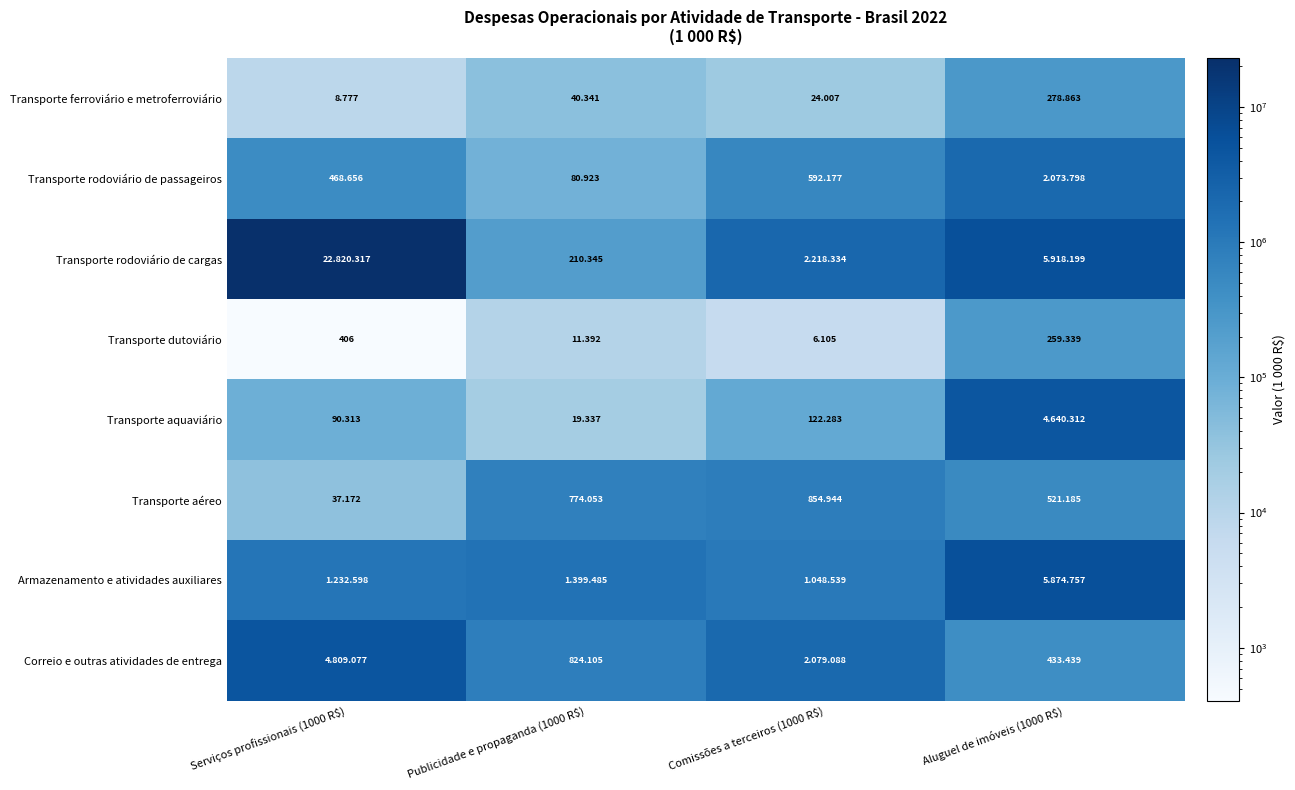

At which label is Transporte rodoviário de passageiros closest to 1077360?

Comissões a terceiros (1000 R$)